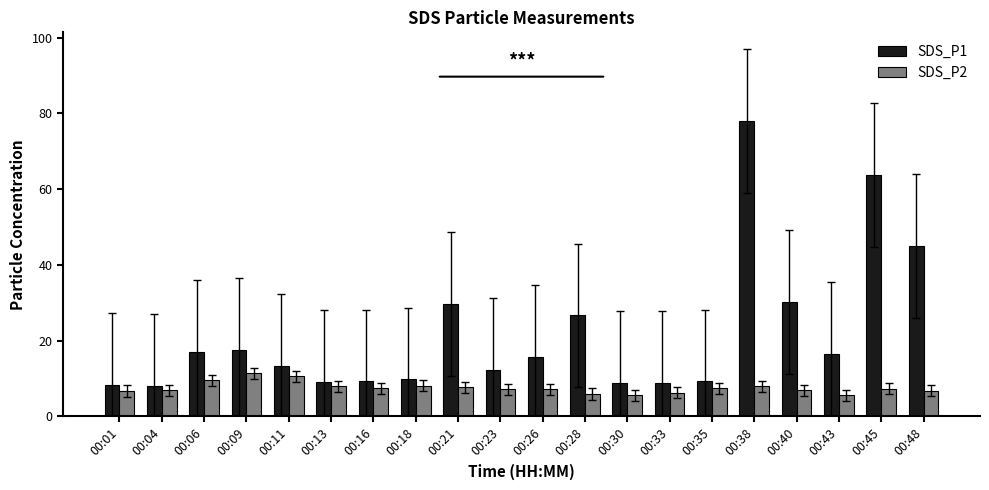

The SDS_P1 series shows 106.5 at 00:45. True or false?

False